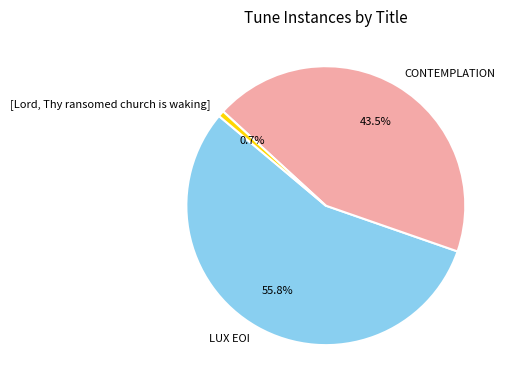

What is the largest slice in the pie chart?

LUX EOI